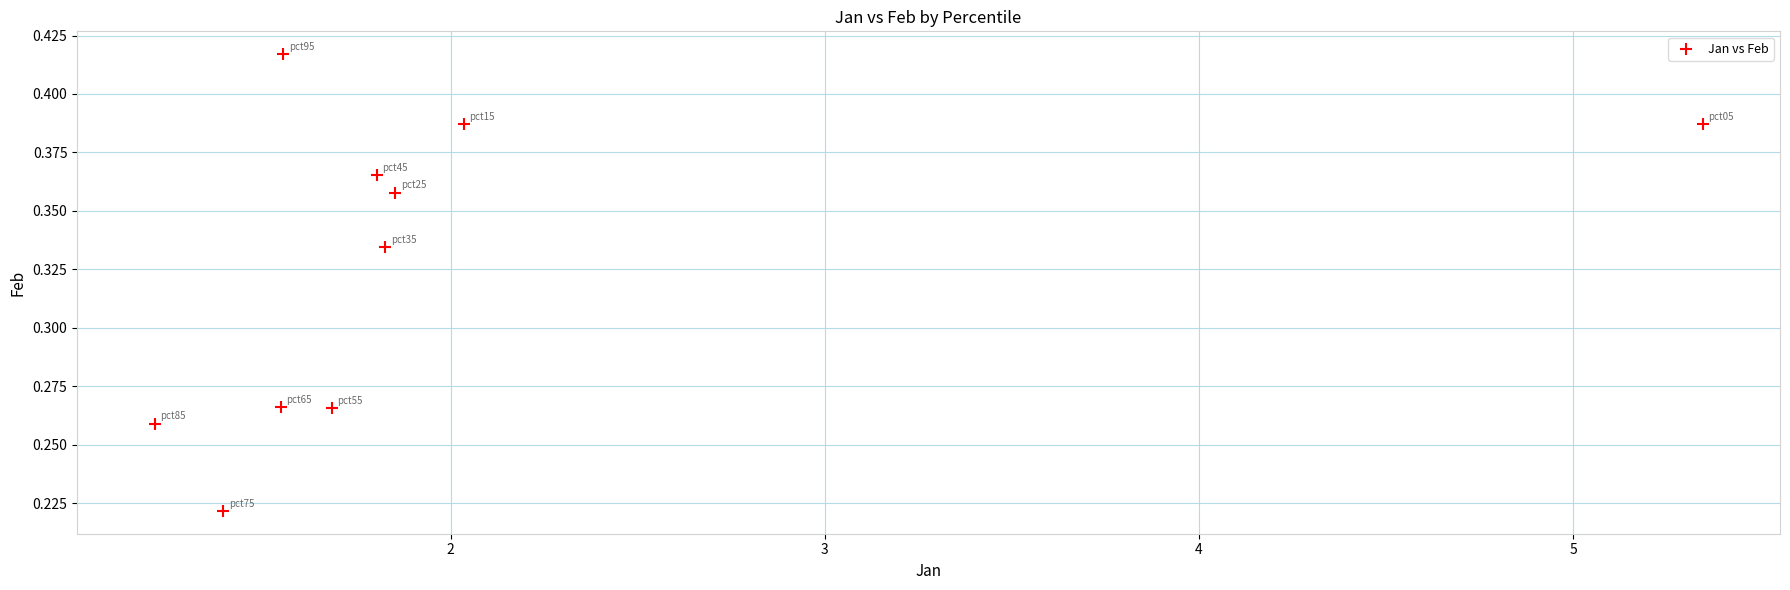

What is the average X value?

2.0